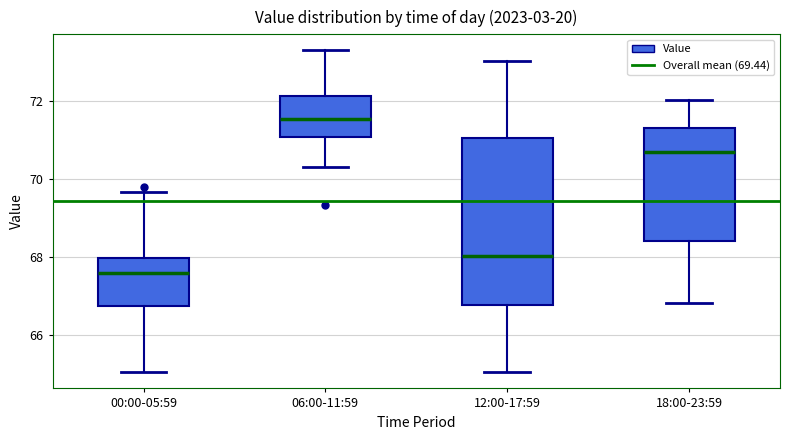

Comparing the boxes themselves (not the whiskers), which one is the tallest?

12:00-17:59